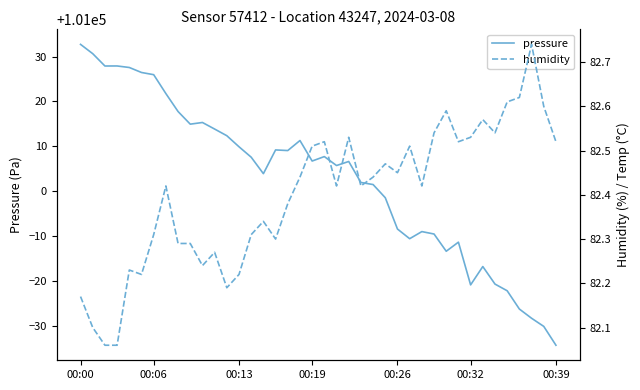

What is the difference between the maximum and minimum values in the humidity series?

0.7